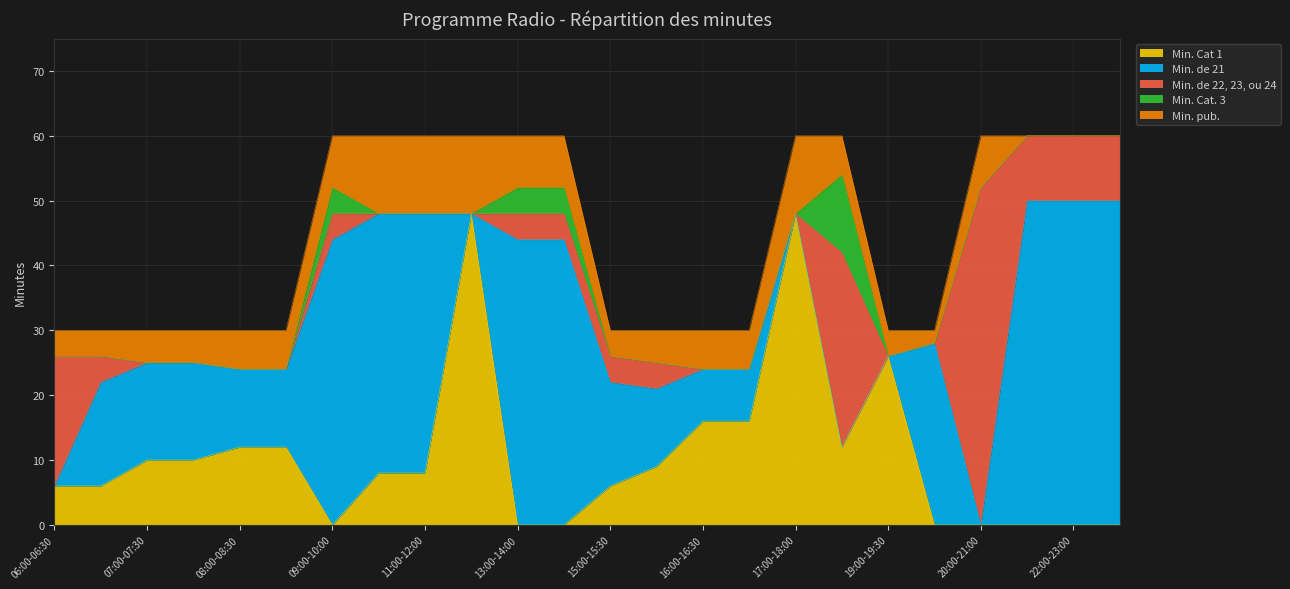

Does the chart display data point markers on the line(s)?

No